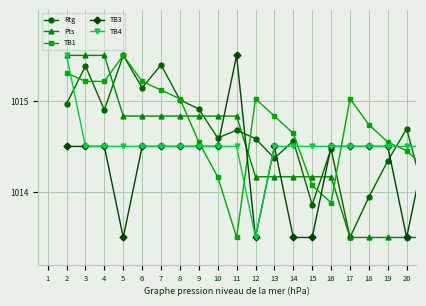

What is the value of the Pts point at the 19th from the left?

1013.5